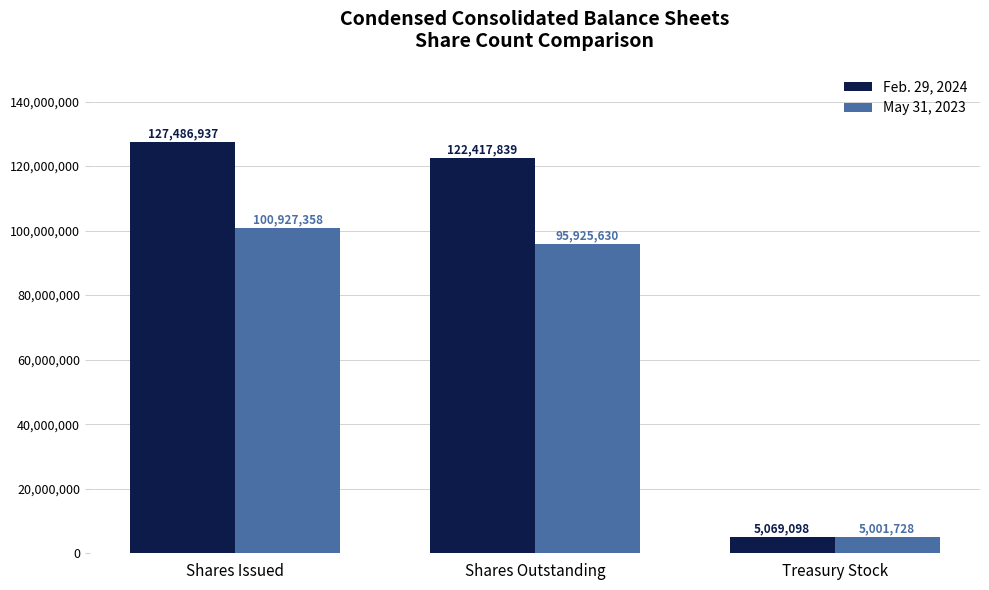

What is the total value across all series at Shares Outstanding?

218343469